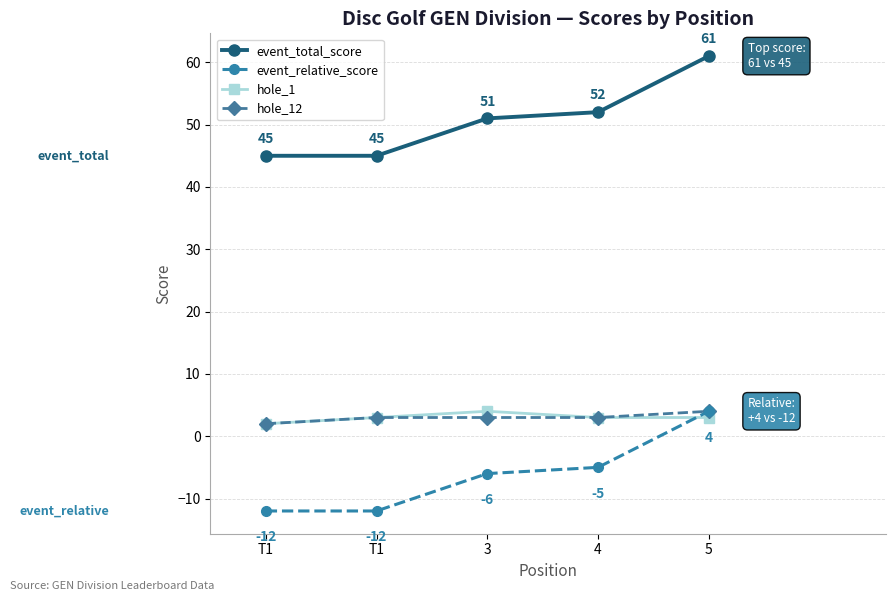

Reading left to right, transcribe all the data shown in this chart.

event_total_score: 45	45	51	52	61
event_relative_score: -12	-12	-6	-5	4
hole_1: 2	3	4	3	3
hole_12: 2	3	3	3	4